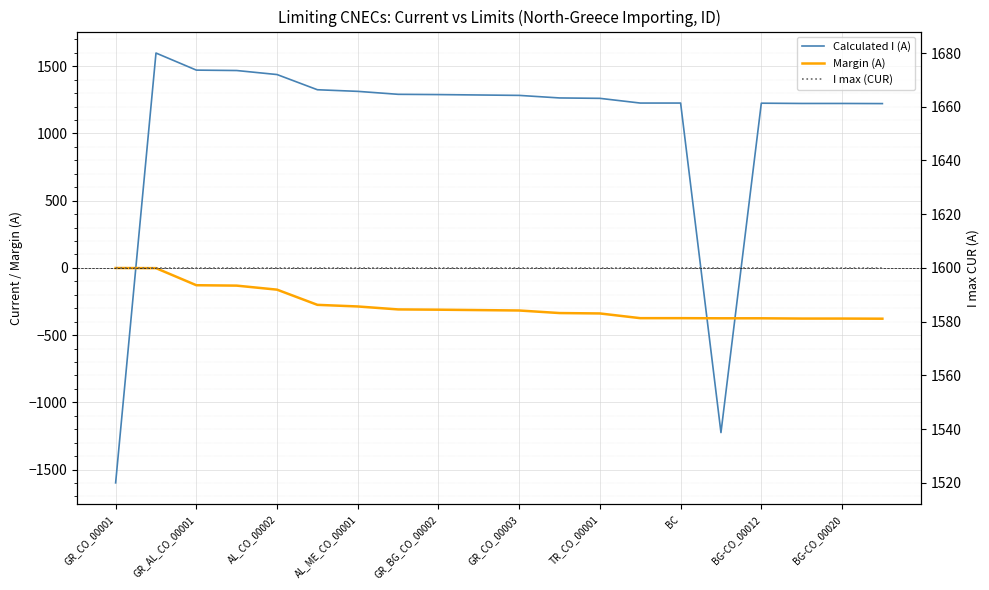

Which series has the largest range (max minus min)?

Calculated I (A)